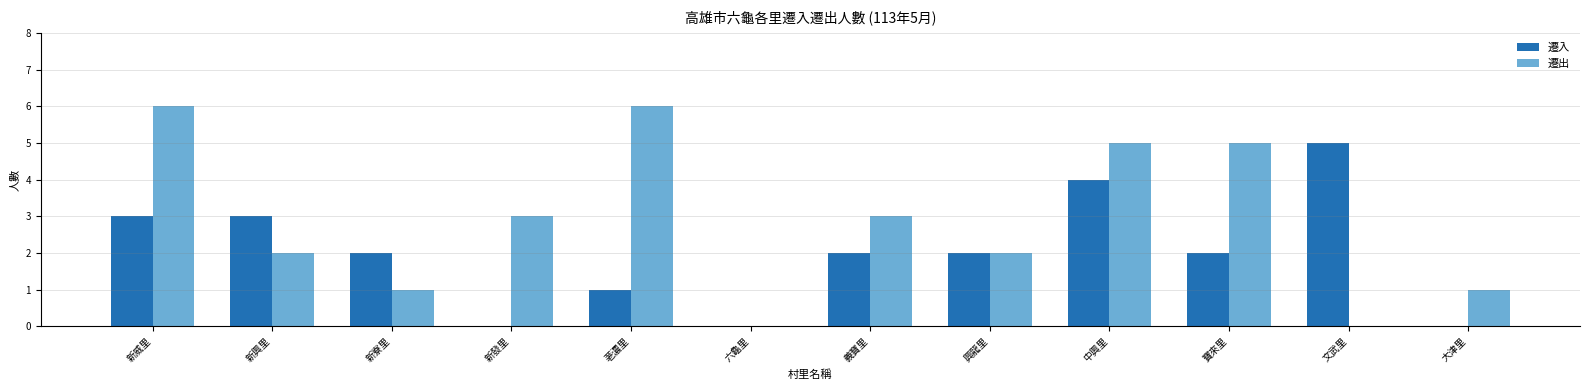

What is the greatest value displayed?

6